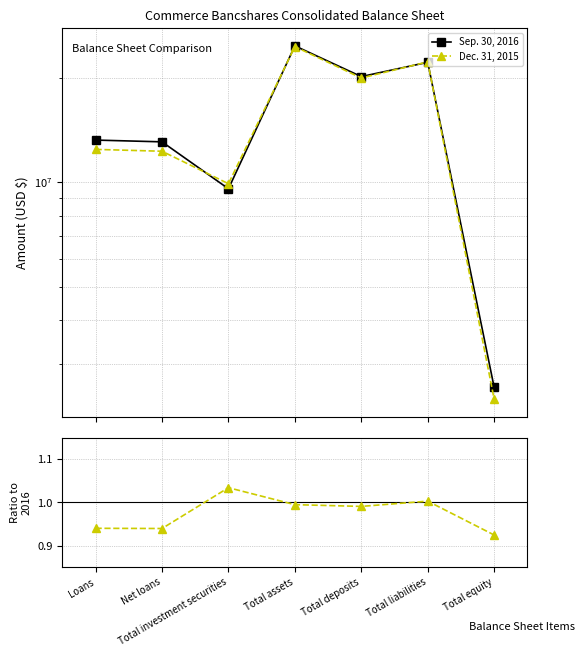

Does the chart have visible grid lines?

Yes